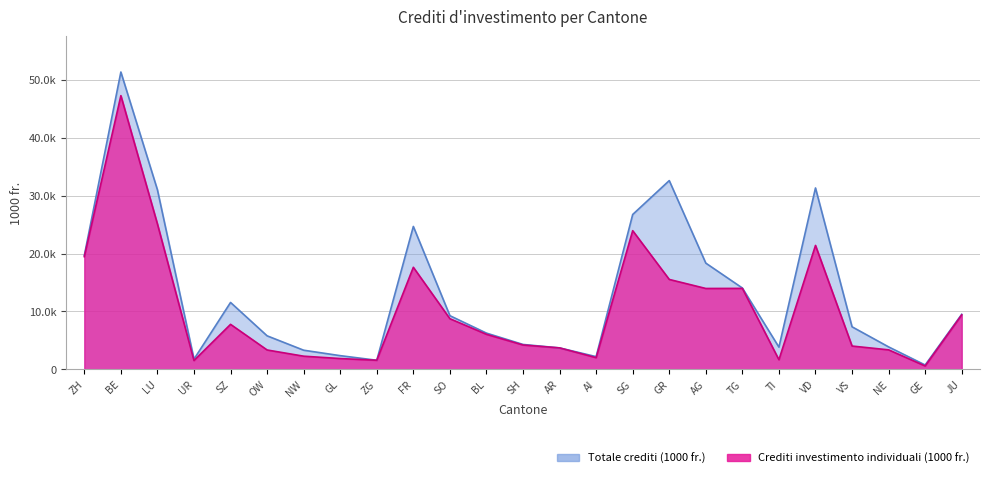

Is it true that Totale crediti (1000 fr.) equals 32367.3 at ZH?

False